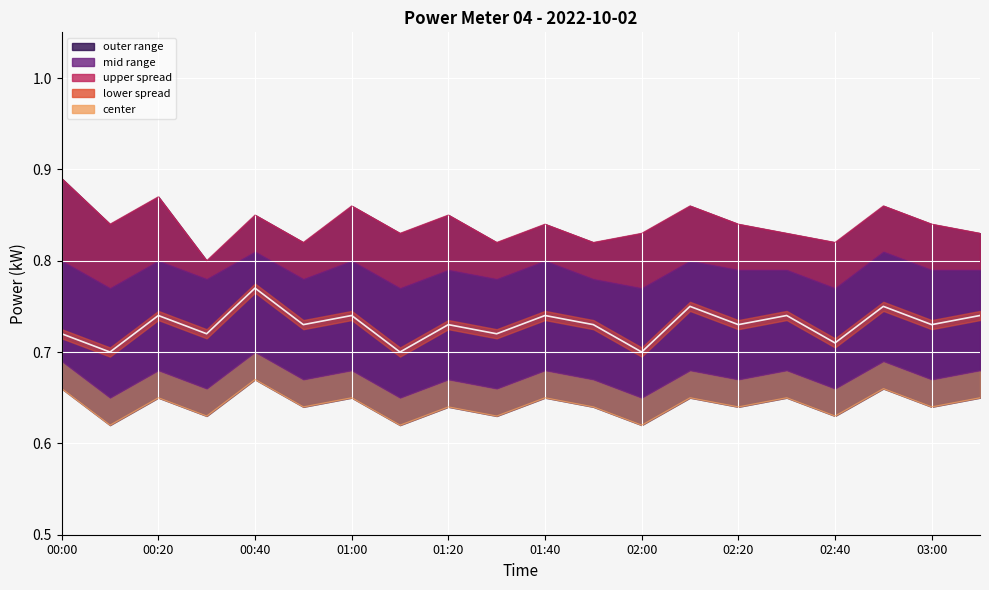

True or false: power_upper has more than 2 interior local peaks.

True